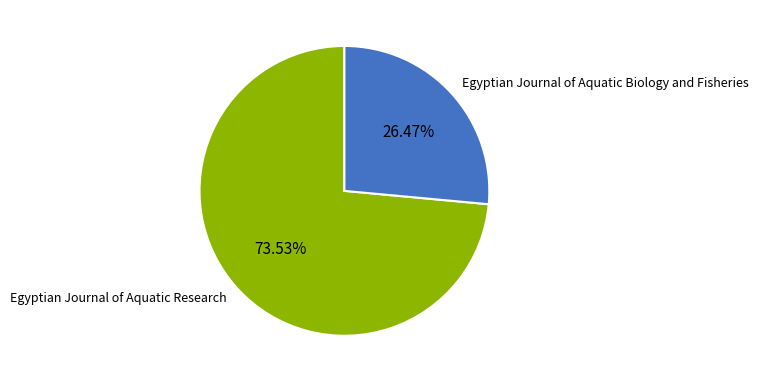

Rank the categories by value from highest to lowest.

Egyptian Journal of Aquatic Research, Egyptian Journal of Aquatic Biology and Fisheries